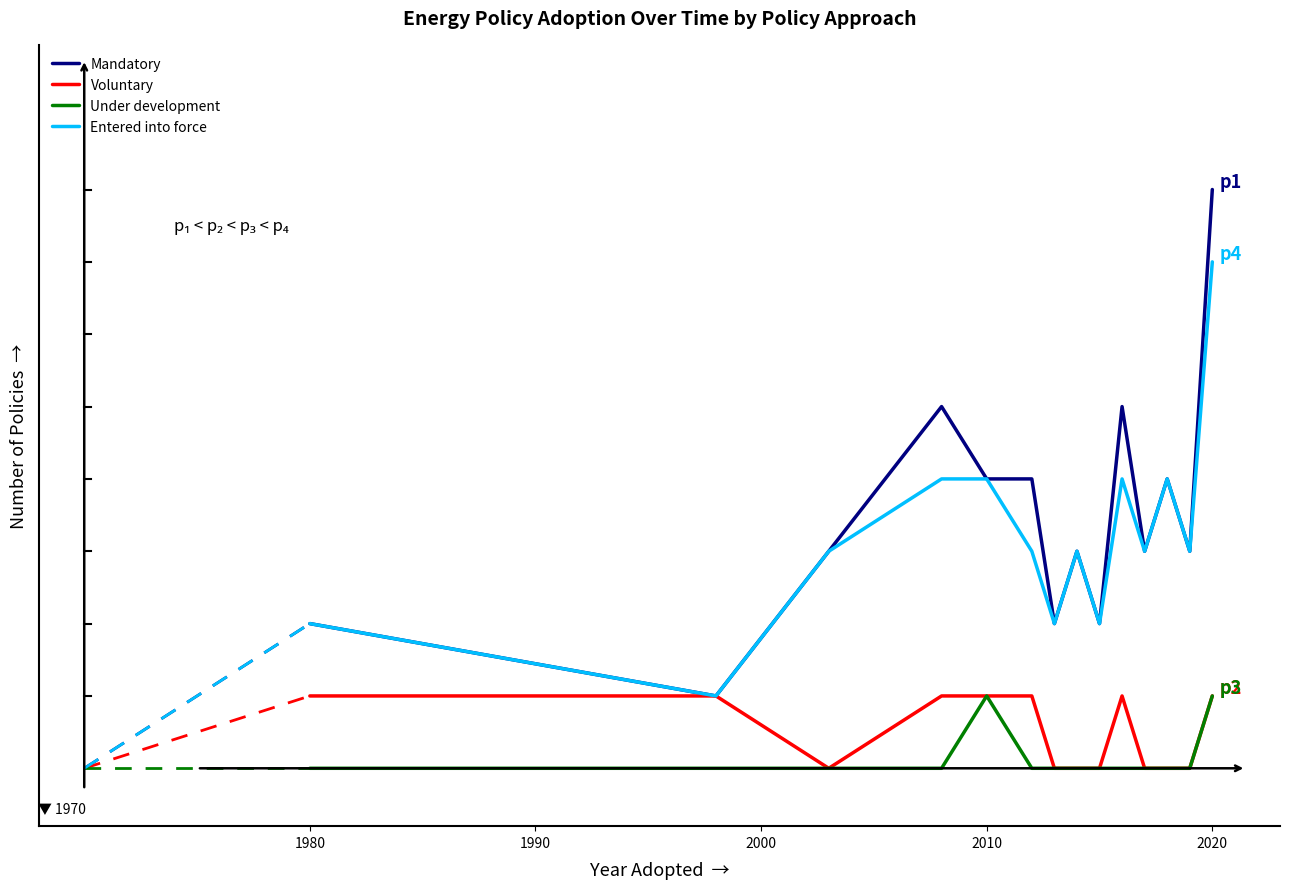

Which series has the largest range (max minus min)?

Mandatory